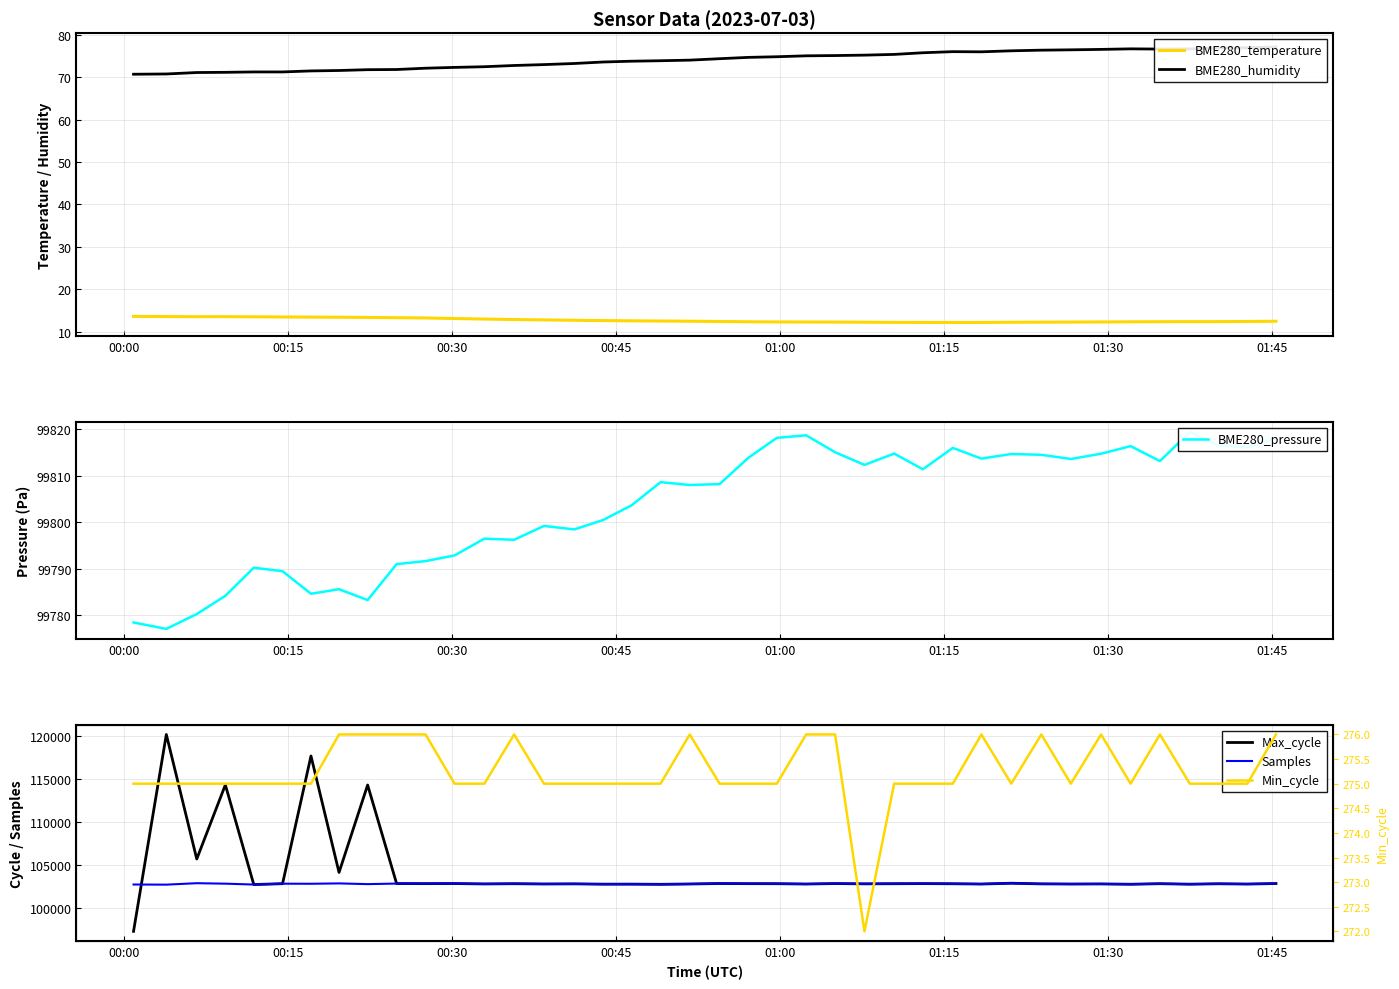

What is the lowest value of the BME280_temperature series?

12.2